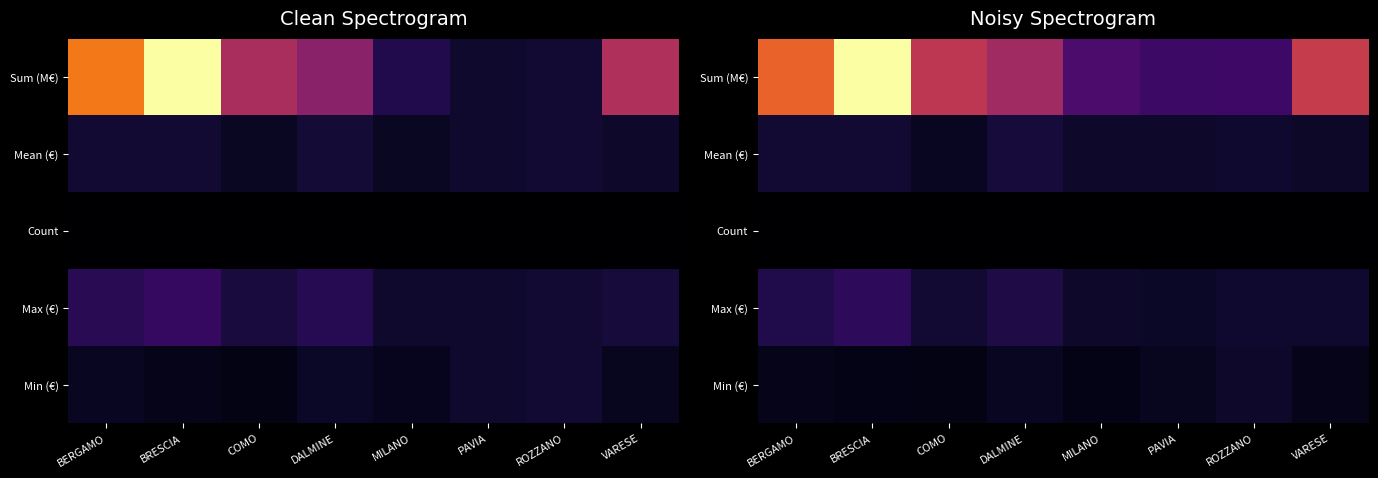

What is the approximate value of Sum (M€) at DALMINE?

0.4